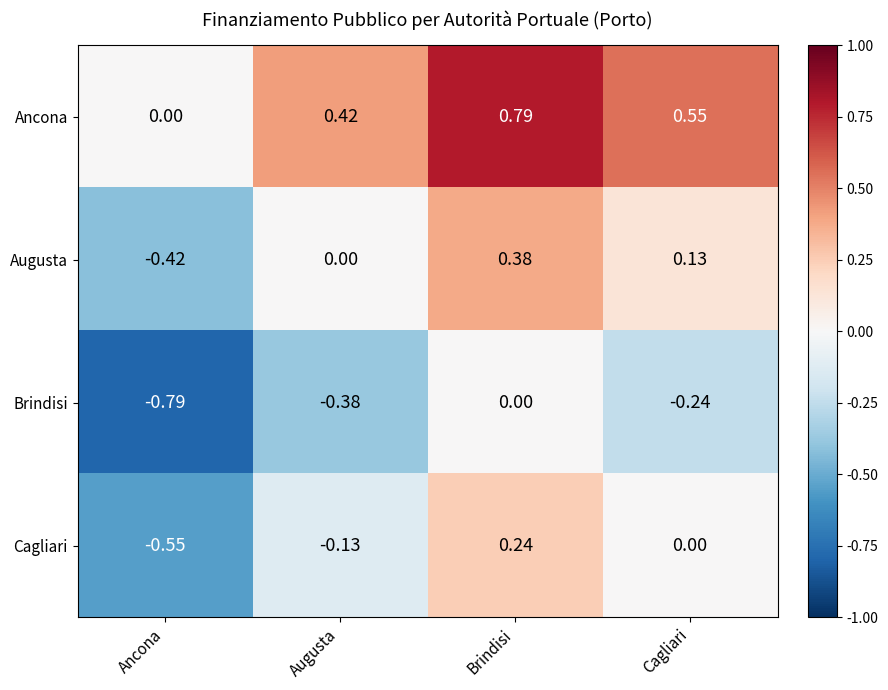

Rank the series at Brindisi from highest to lowest value.

Ancona, Augusta, Cagliari, Brindisi